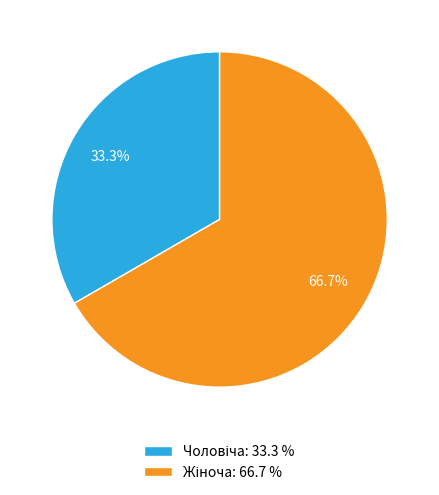

Is there a majority slice in this chart?

Yes